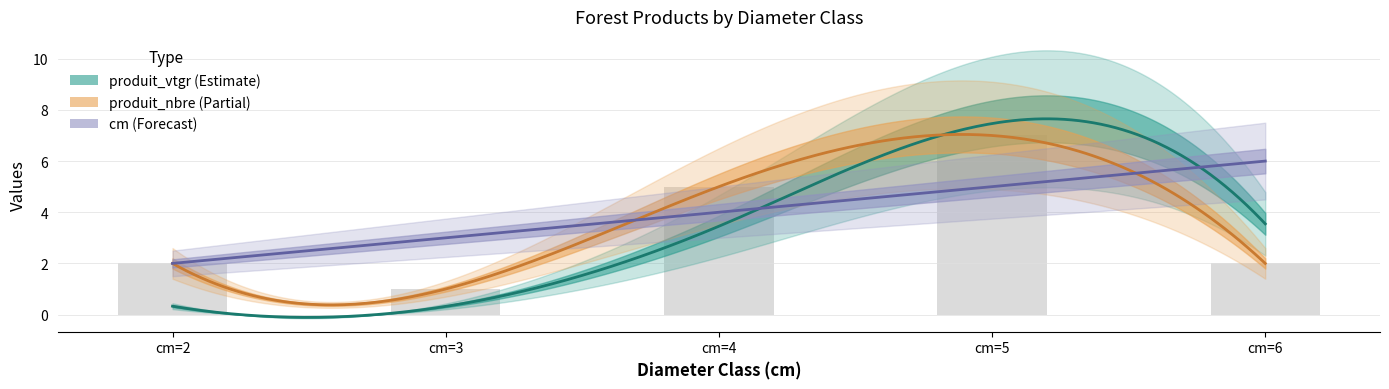

How many categories are shown in the chart?

5